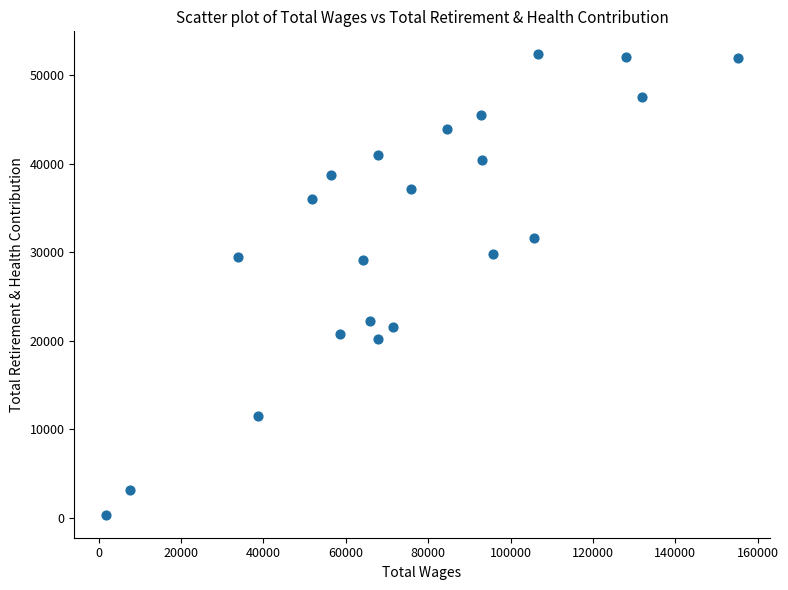

What is the range of X values (max minus min)?

153485